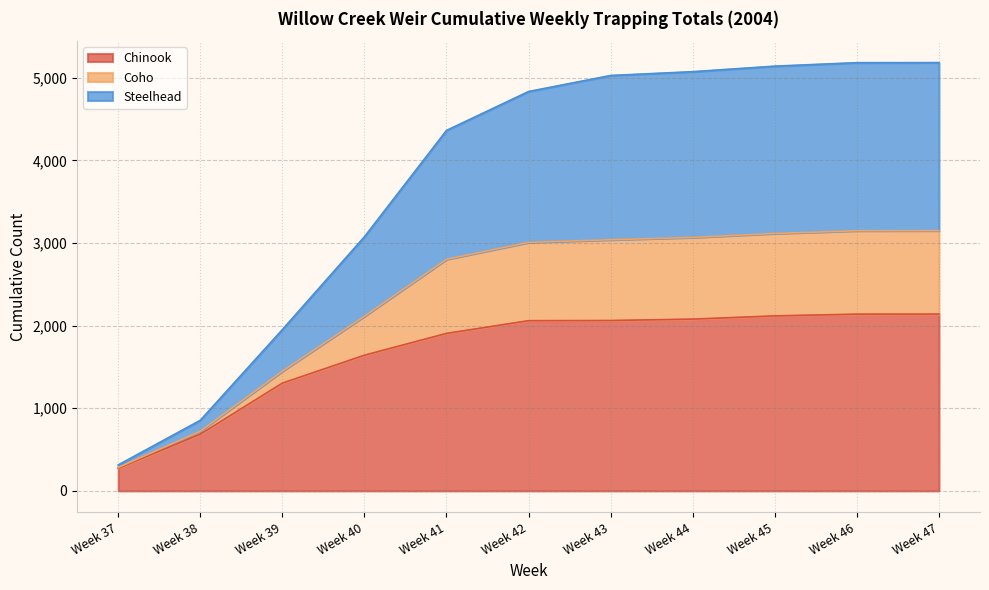

Which category has the lowest value in the Chinook series?

Week 37